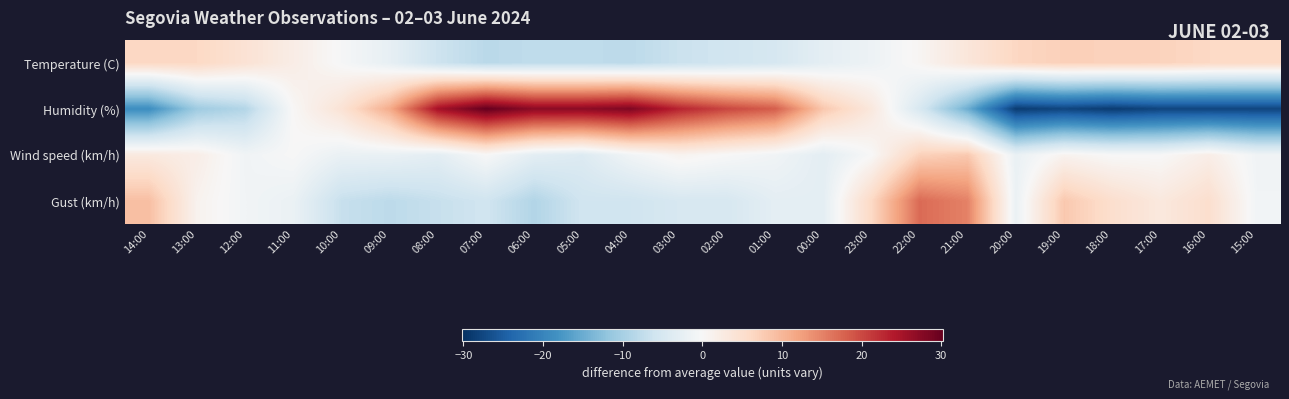

Which series has the widest spread of values?

Humidity (%)